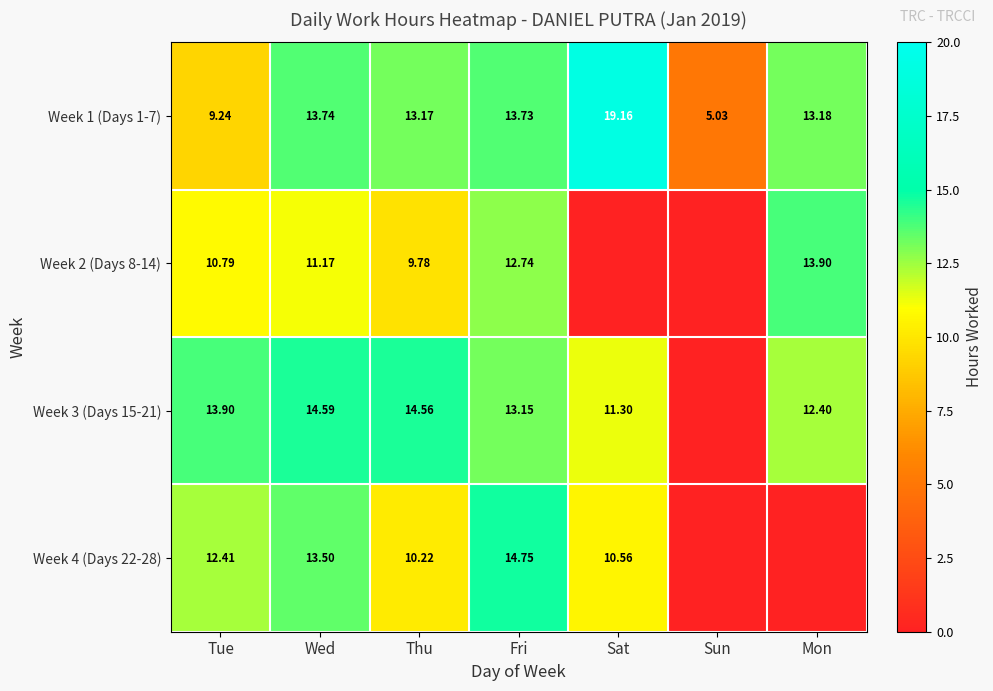

At which label does Week 1 (Days 1-7) first exceed 13?

Wed